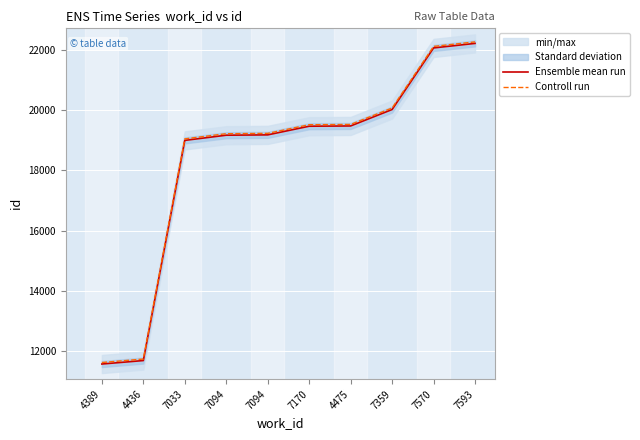

What is the sum of all Controll run values?

184291